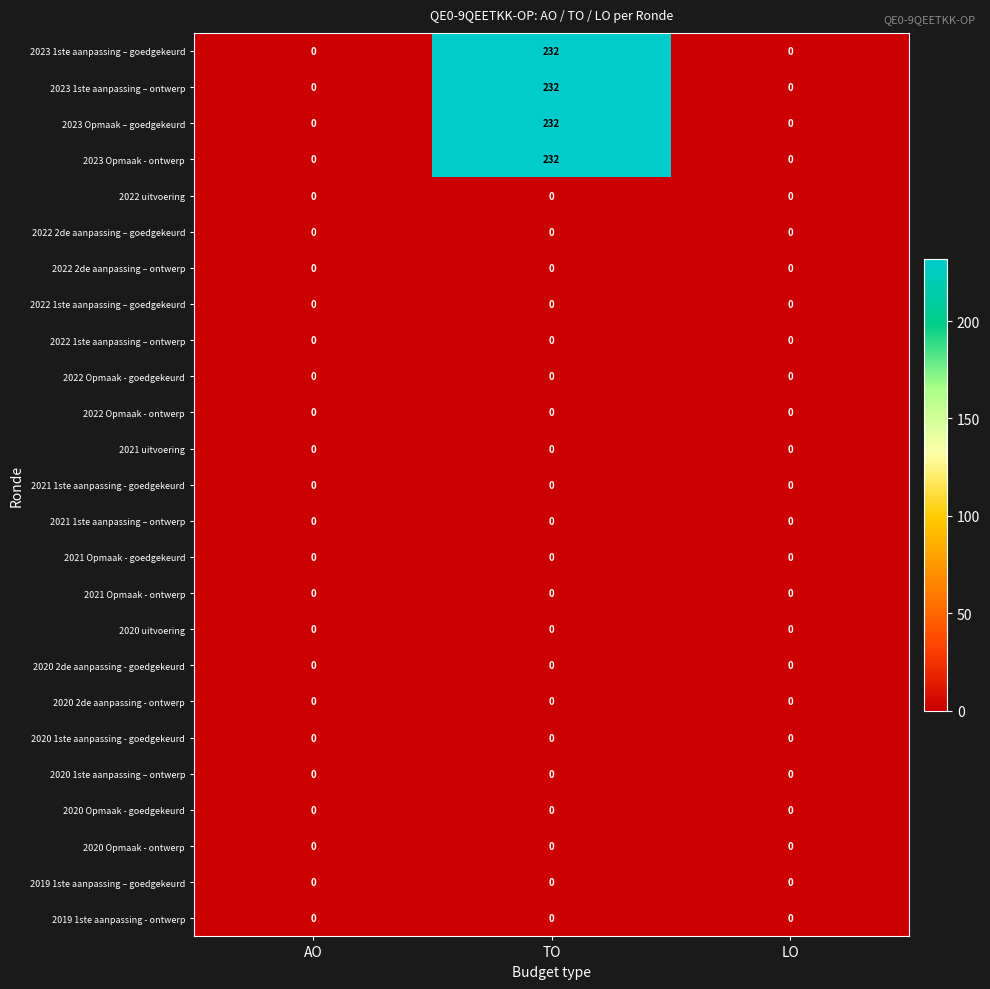

Is it true that 2020 Opmaak - ontwerp equals 0 at TO?

True